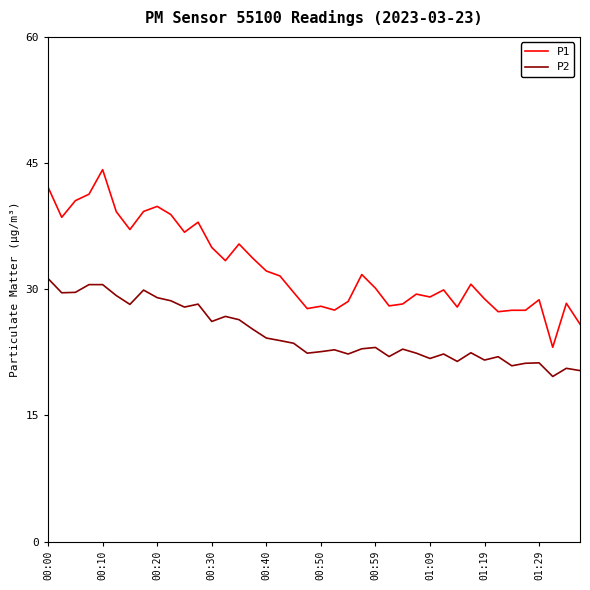

What is the difference between the maximum and minimum values in the P2 series?

11.6